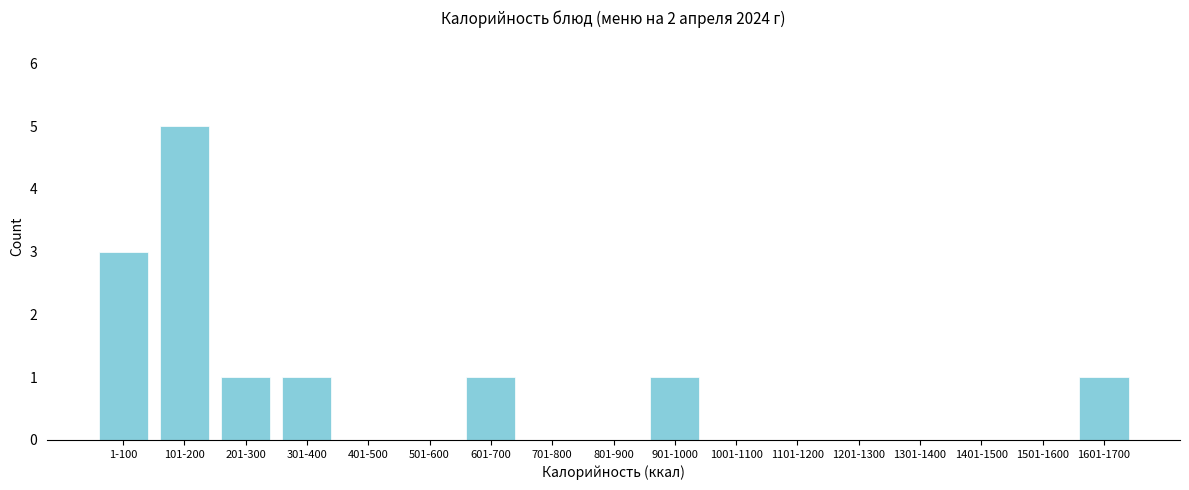

Reading left to right, extract all data points from this chart.

1-100=3	101-200=5	201-300=1	301-400=1	401-500=0	501-600=0	601-700=1	701-800=0	801-900=0	901-1000=1	1001-1100=0	1101-1200=0	1201-1300=0	1301-1400=0	1401-1500=0	1501-1600=0	1601-1700=1